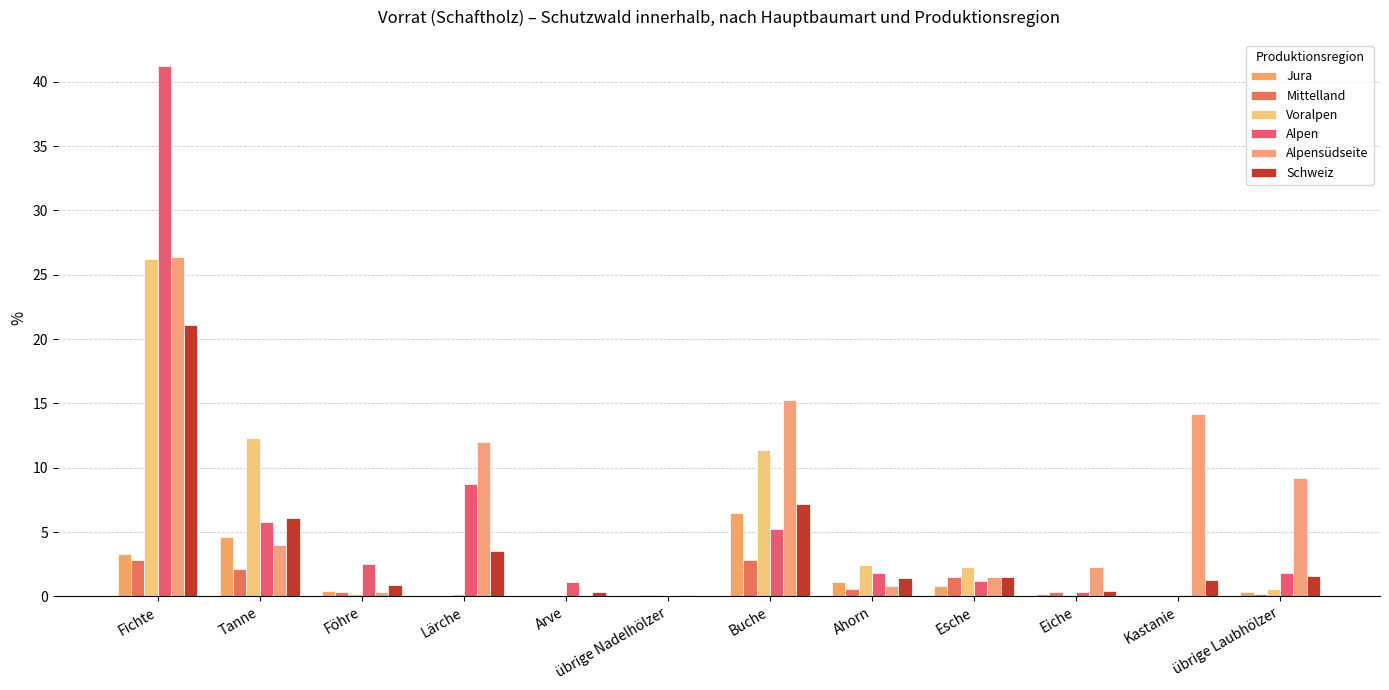

Reading left to right, list all the values displayed in this chart.

Jura: Fichte=3.3	Tanne=4.6	Föhre=0.4	Lärche=0.0	Arve=0.0	übrige Nadelhölzer=0.0	Buche=6.5	Ahorn=1.1	Esche=0.8	Eiche=0.2	Kastanie=0.0	übrige Laubhölzer=0.3
Mittelland: Fichte=2.8	Tanne=2.1	Föhre=0.3	Lärche=0.0	Arve=0.0	übrige Nadelhölzer=0.1	Buche=2.8	Ahorn=0.6	Esche=1.5	Eiche=0.3	Kastanie=0.0	übrige Laubhölzer=0.2
Voralpen: Fichte=26.2	Tanne=12.3	Föhre=0.2	Lärche=0.2	Arve=0.0	übrige Nadelhölzer=0.1	Buche=11.4	Ahorn=2.4	Esche=2.3	Eiche=0.1	Kastanie=0.0	übrige Laubhölzer=0.6
Alpen: Fichte=41.2	Tanne=5.8	Föhre=2.5	Lärche=8.7	Arve=1.1	übrige Nadelhölzer=0.0	Buche=5.2	Ahorn=1.8	Esche=1.2	Eiche=0.3	Kastanie=0.1	übrige Laubhölzer=1.8
Alpensüdseite: Fichte=26.4	Tanne=4.0	Föhre=0.3	Lärche=12.0	Arve=0.0	übrige Nadelhölzer=0.1	Buche=15.3	Ahorn=0.8	Esche=1.5	Eiche=2.3	Kastanie=14.2	übrige Laubhölzer=9.2
Schweiz: Fichte=21.1	Tanne=6.1	Föhre=0.9	Lärche=3.5	Arve=0.3	übrige Nadelhölzer=0.0	Buche=7.2	Ahorn=1.4	Esche=1.5	Eiche=0.4	Kastanie=1.3	übrige Laubhölzer=1.6